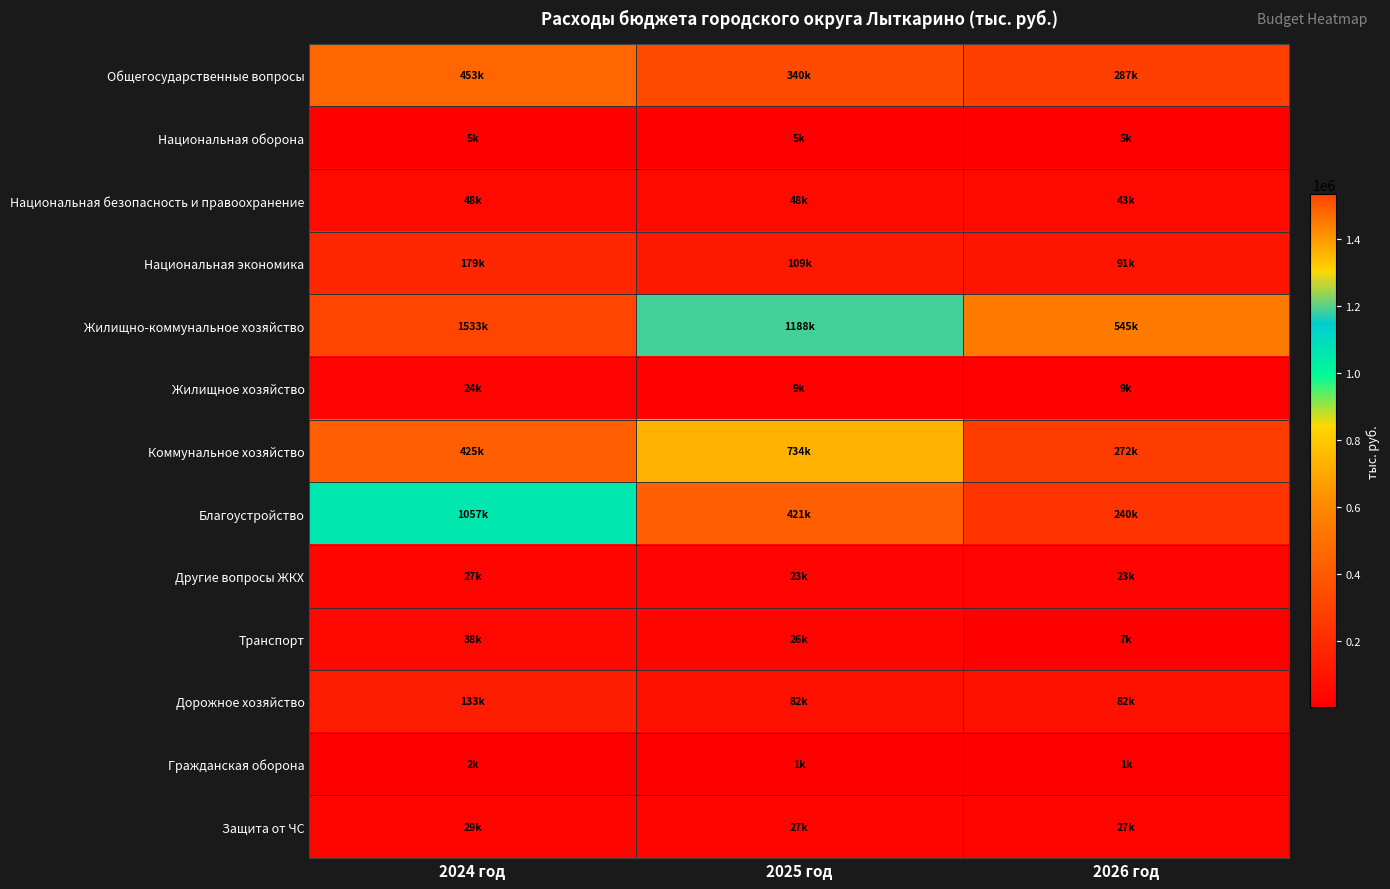

How many categories are shown in the chart?

3